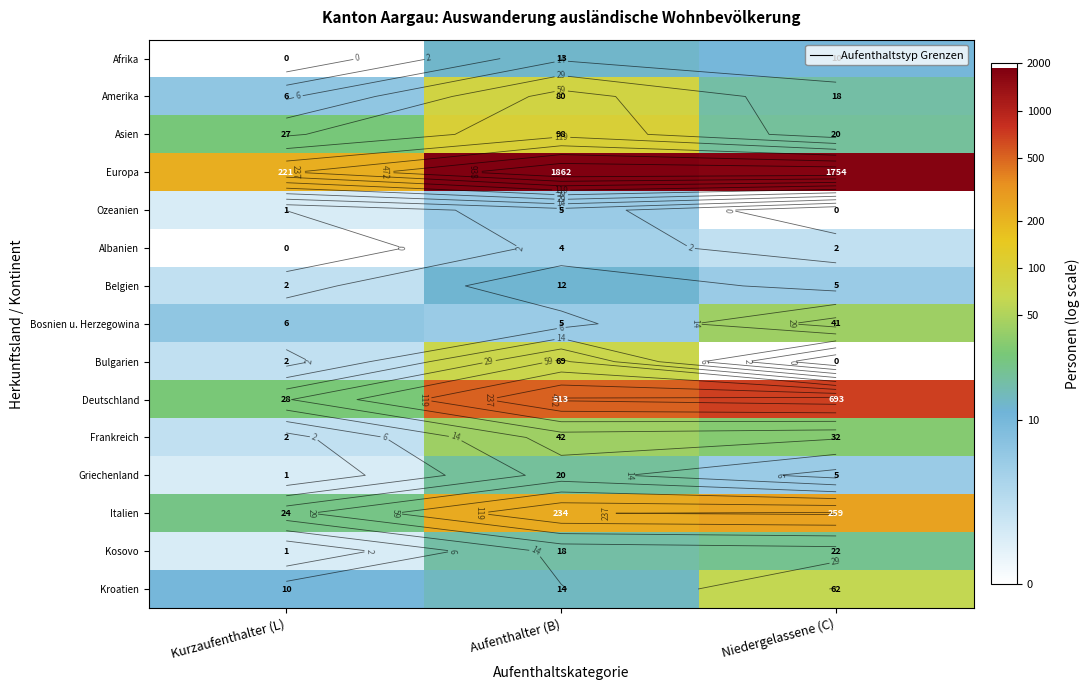

How many values in the Amerika series are below 2?

1